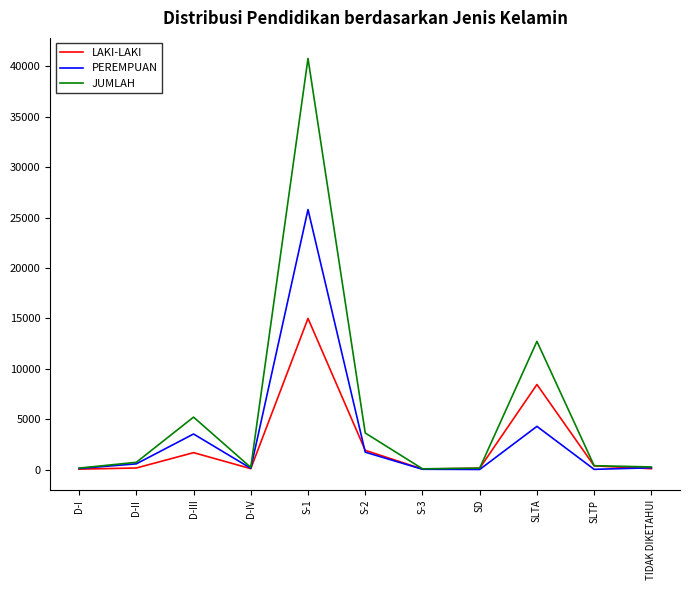

True or false: PEREMPUAN has more than 0 points higher than both neighbors.

True